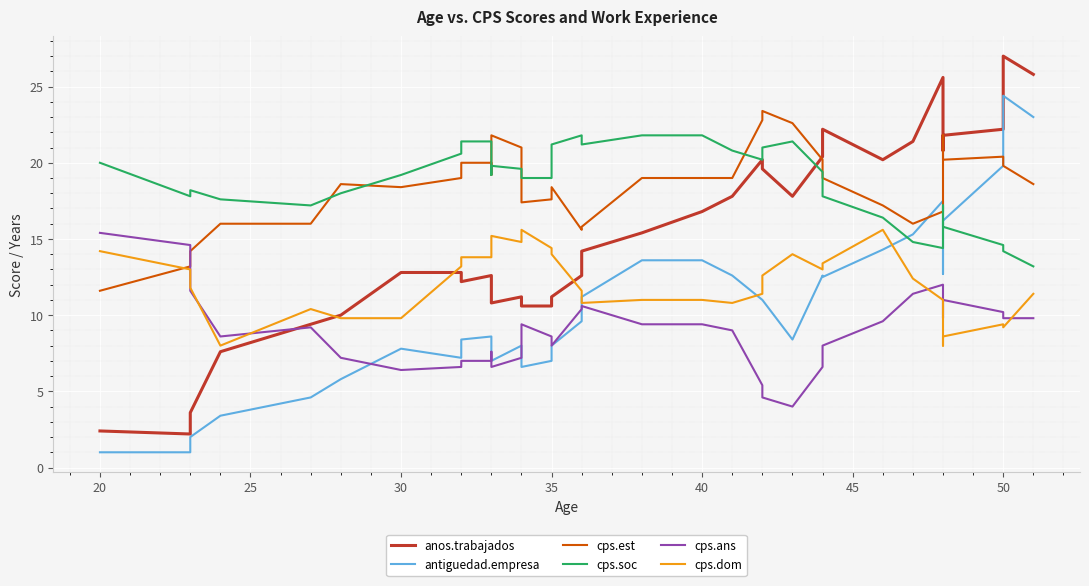

How many distinct data groups are displayed?

6